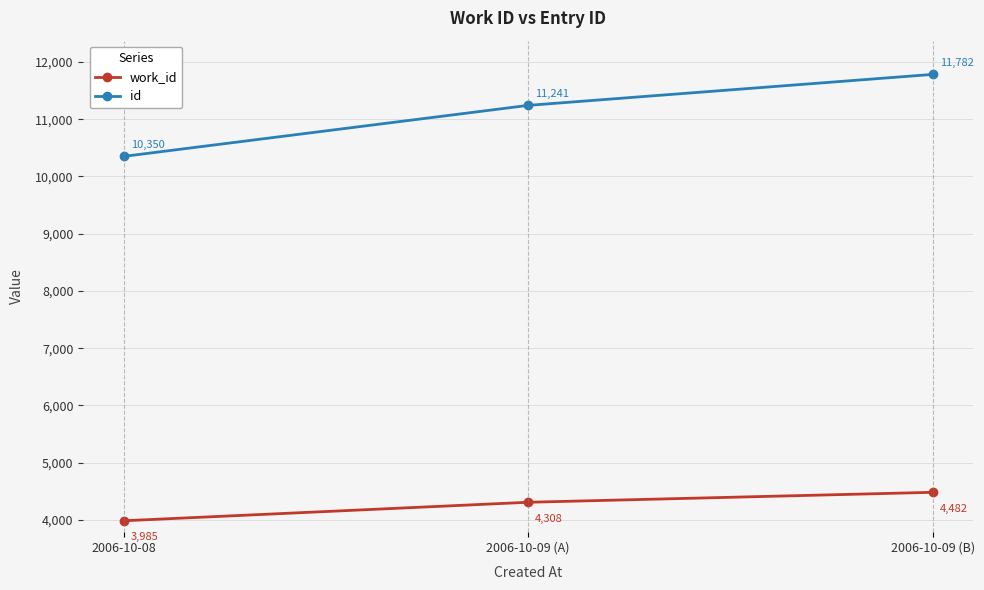

What is the smallest value displayed?

3985